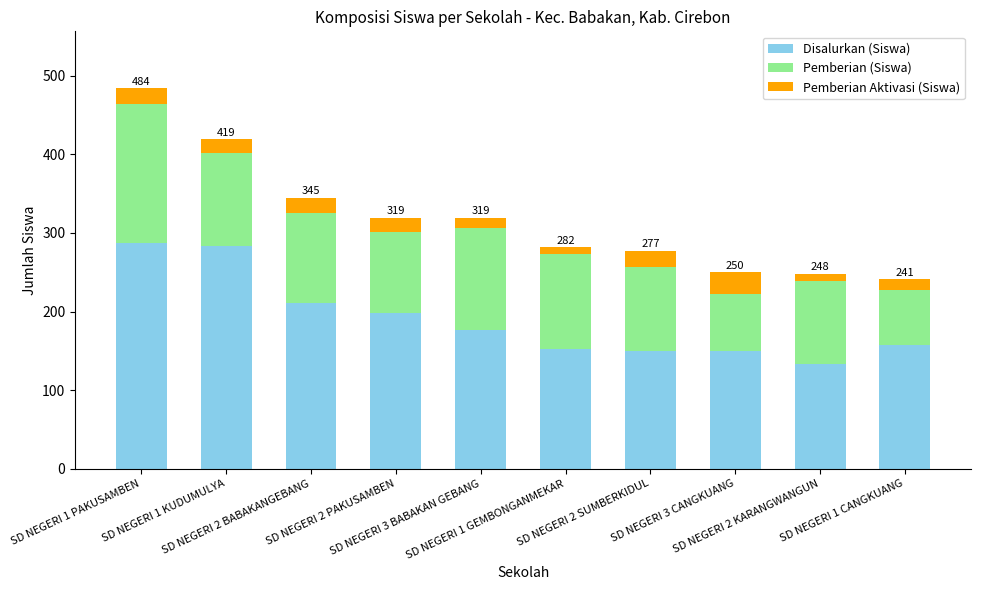

What is the difference between the second highest and minimum values in the Disalurkan (Siswa) series?

151